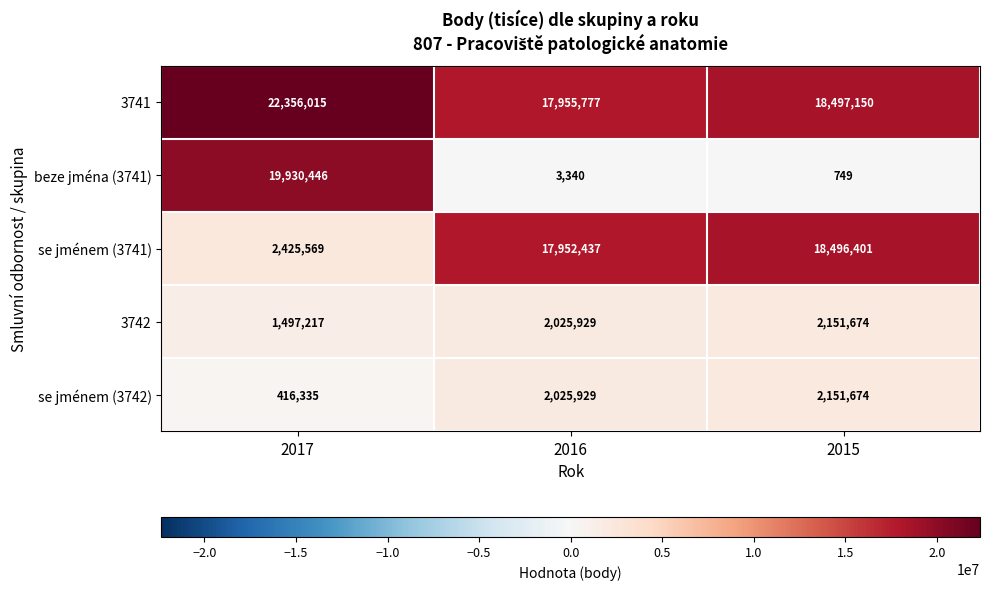

Reading left to right, transcribe all the data shown in this chart.

3741: 22356015	17955777	18497150
beze jména (3741): 19930446	3340	749
se jménem (3741): 2425569	17952437	18496401
3742: 1497217	2025929	2151674
se jménem (3742): 416335	2025929	2151674